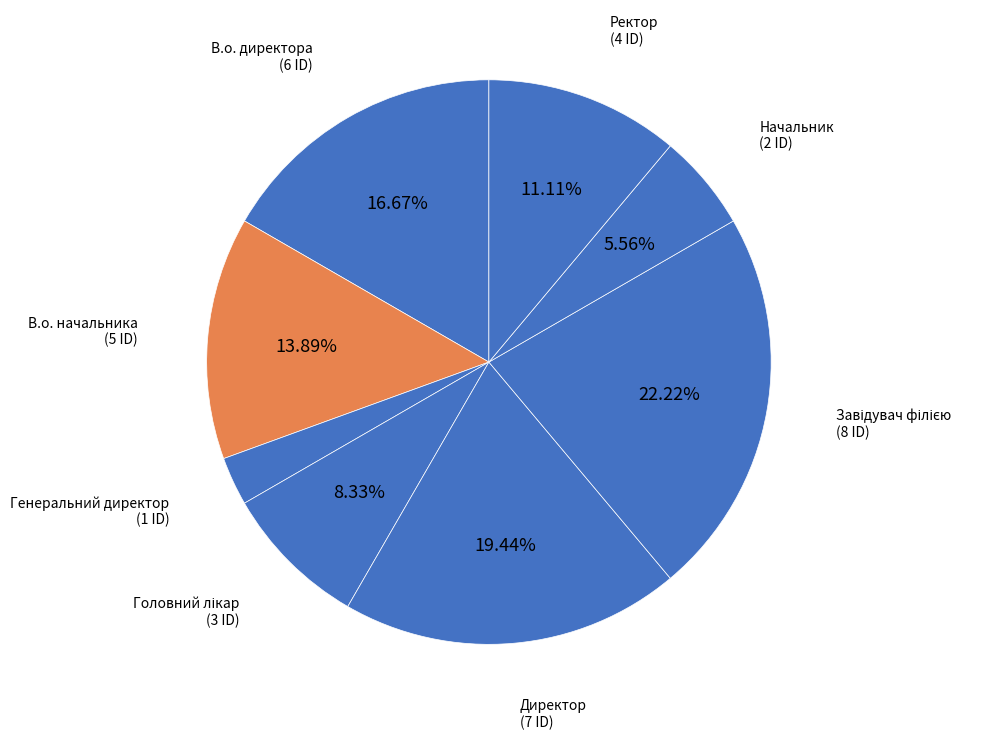

How many segments does this pie chart have?

8